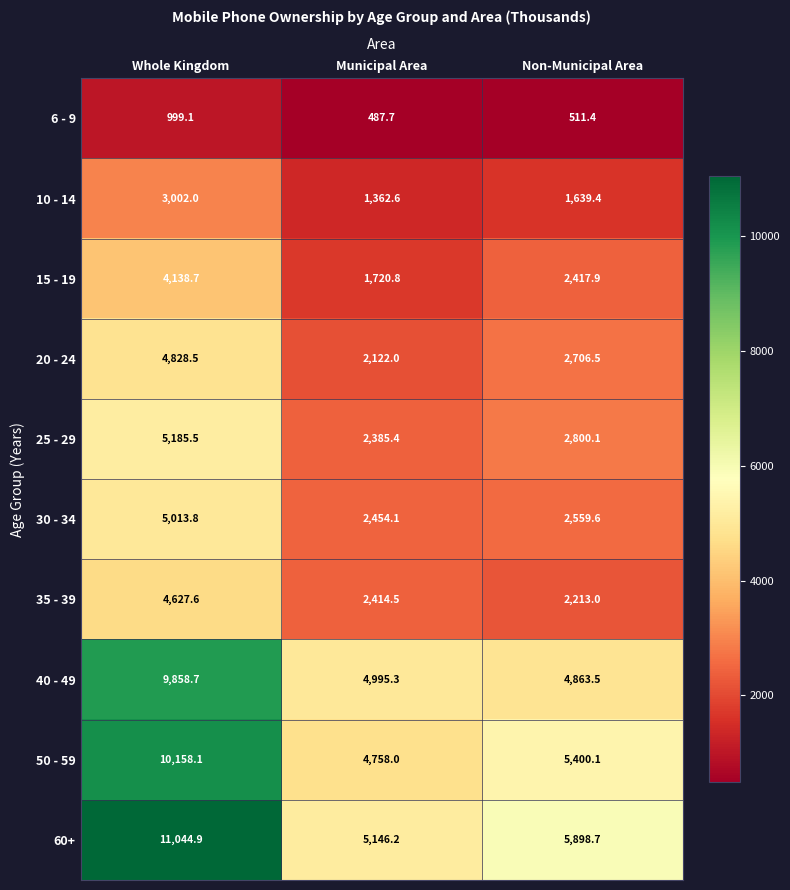

At which label does 50 - 59 first exceed 5400?

Whole Kingdom